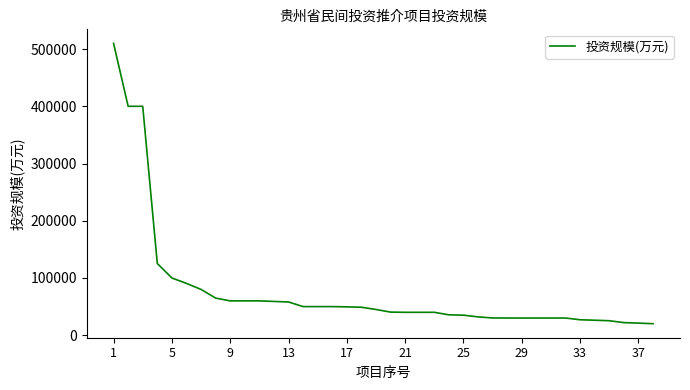

What is the smallest value displayed?

20100